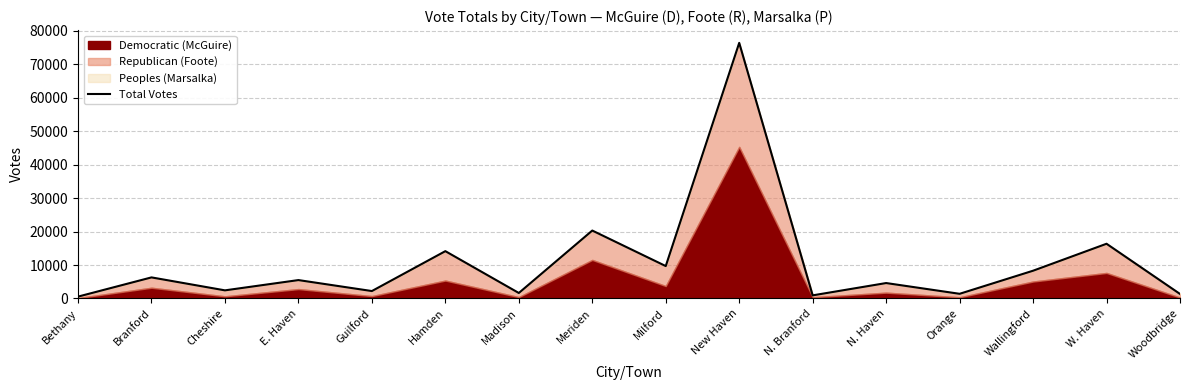

What is the difference between the second highest and minimum values?

19749